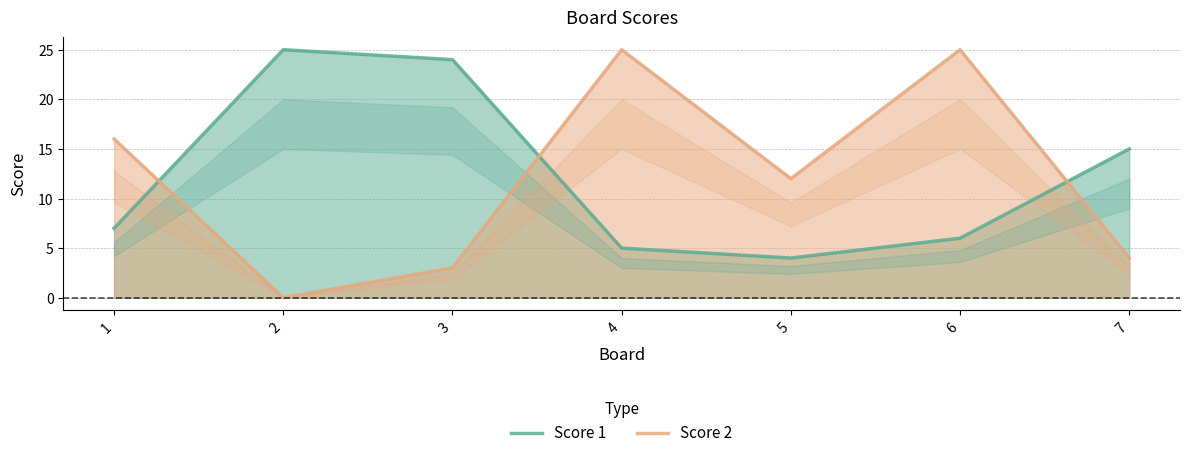

Reading right to left, list all the values displayed in this chart.

Score 1: 7=15	6=6	5=4	4=5	3=24	2=25	1=7
Score 2: 7=4	6=25	5=12	4=25	3=3	2=0	1=16